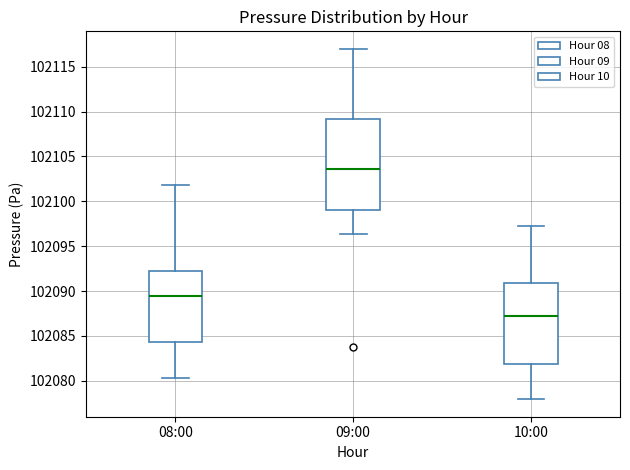

Which box is the tallest, from its lower edge to its upper edge?

09:00